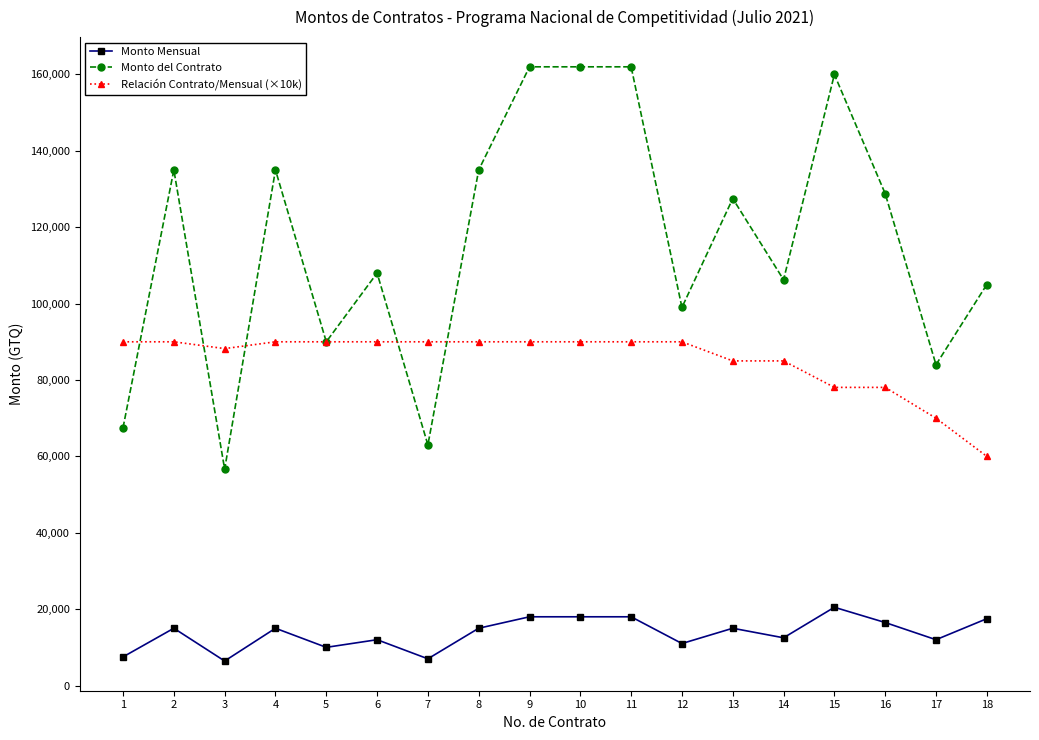

True or false: Monto Mensual and Monto del Contrato cross at least once.

False